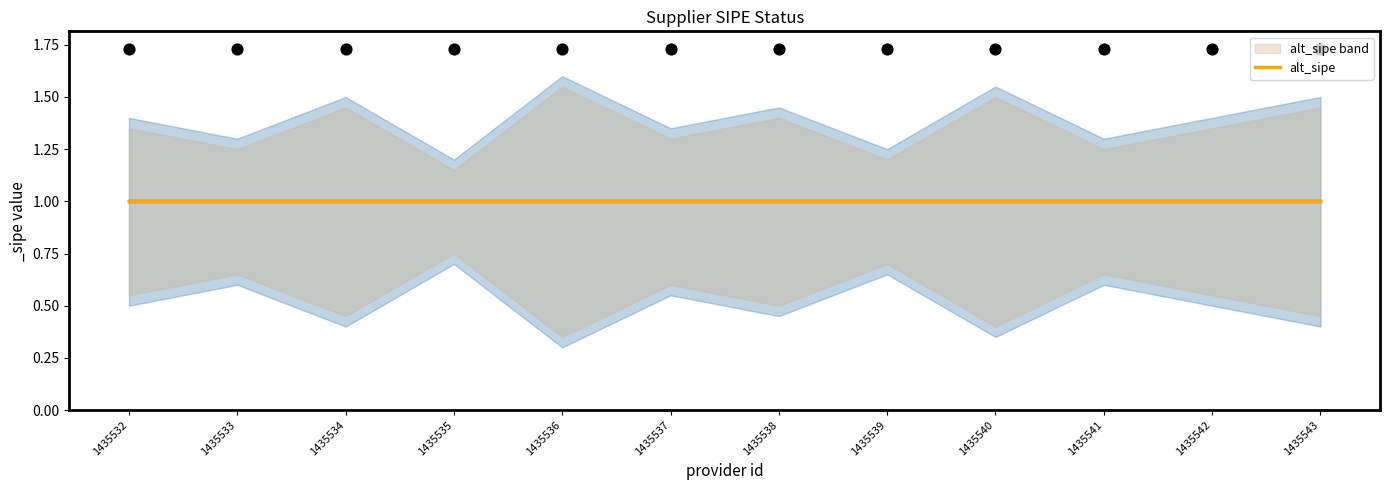

At which category is the sum across all series the highest?

1435532